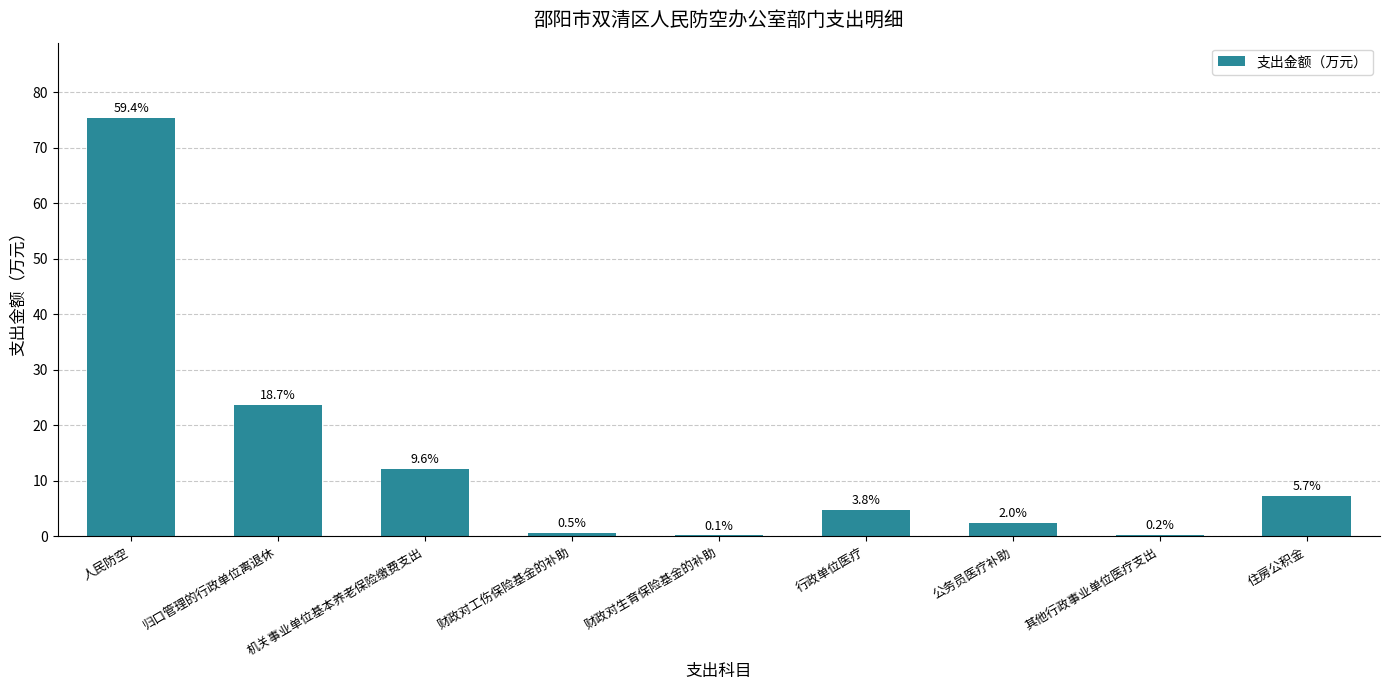

What is the maximum value shown in the chart?

75.4